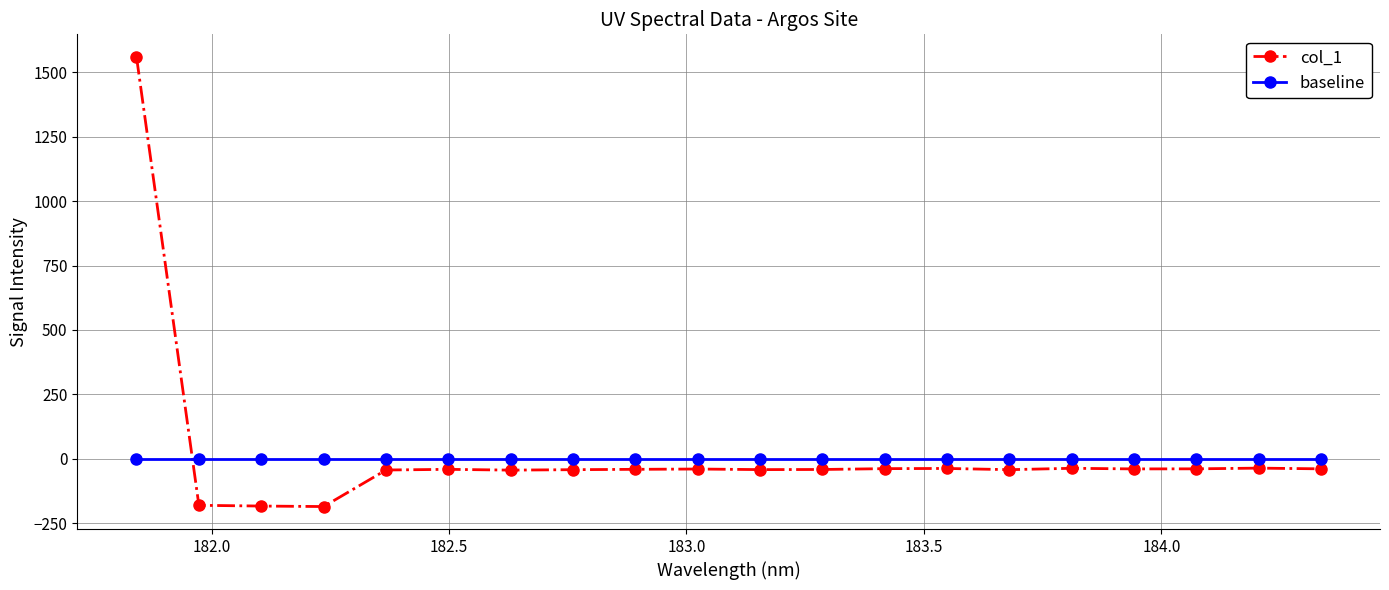

After their last crossing, which series has the higher values: col_1 or baseline?

baseline